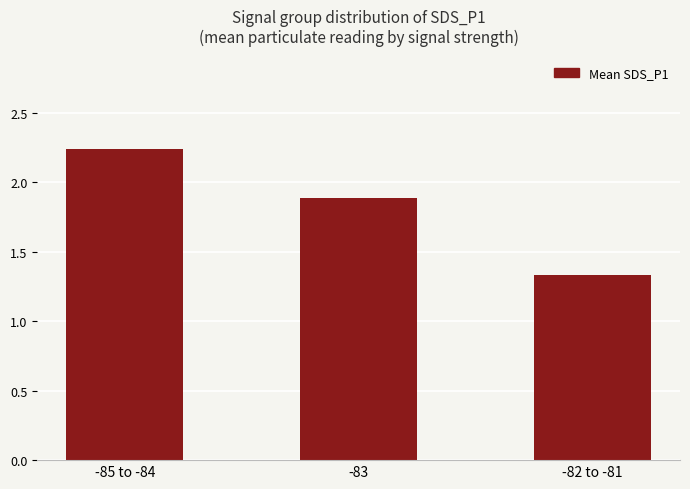

What is the average value?

1.8